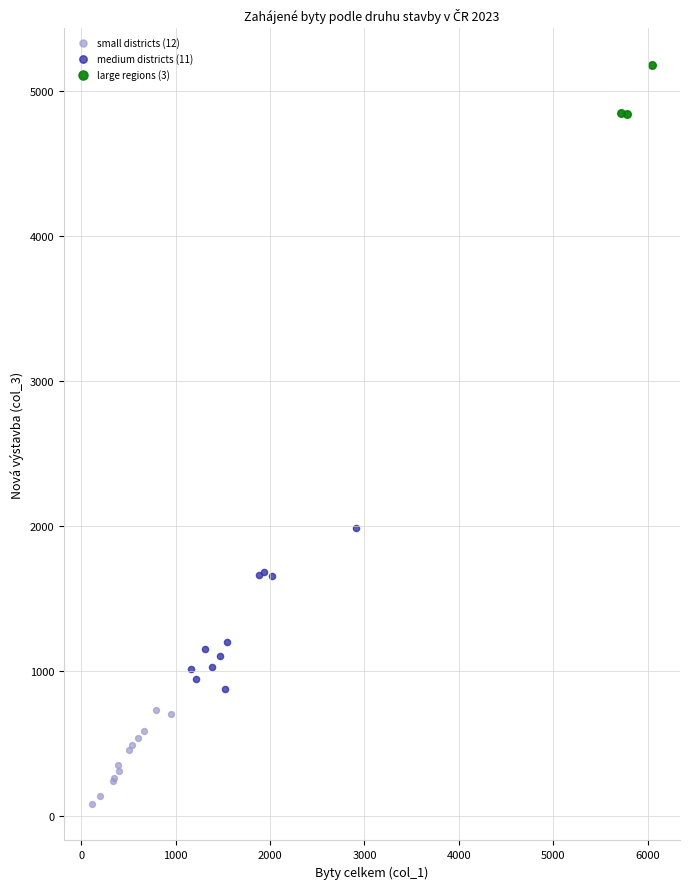

Which series has the widest spread of Y values?

medium districts (11)